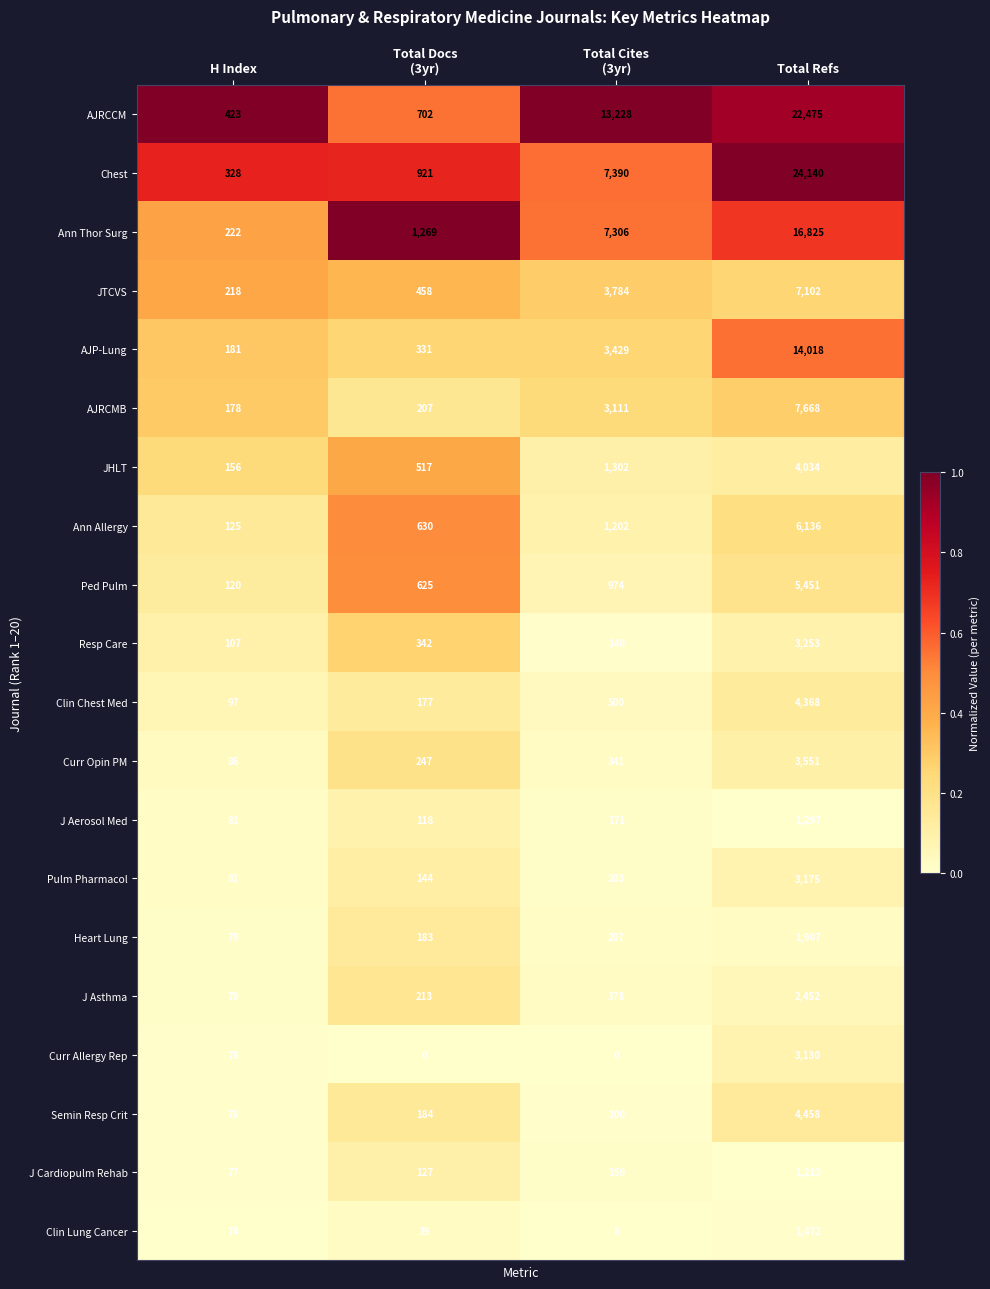

At which label does JTCVS reach its peak?

Total Refs